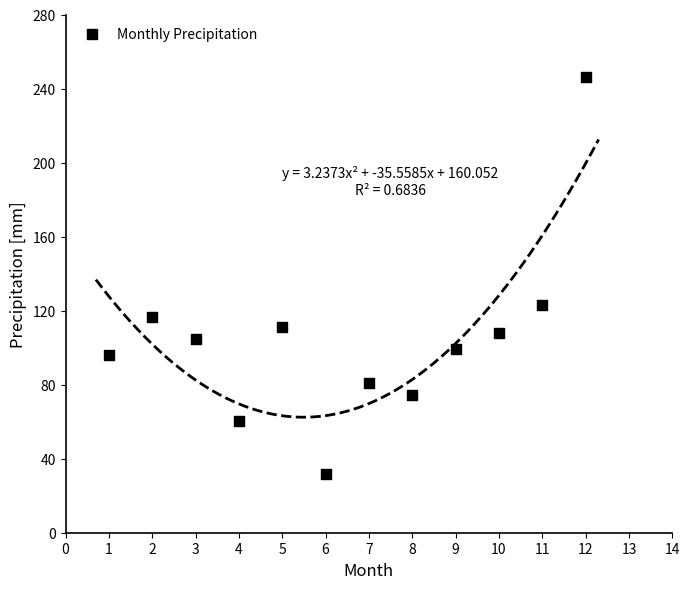

What Y value in the scatter plot is closest to 138?

122.9